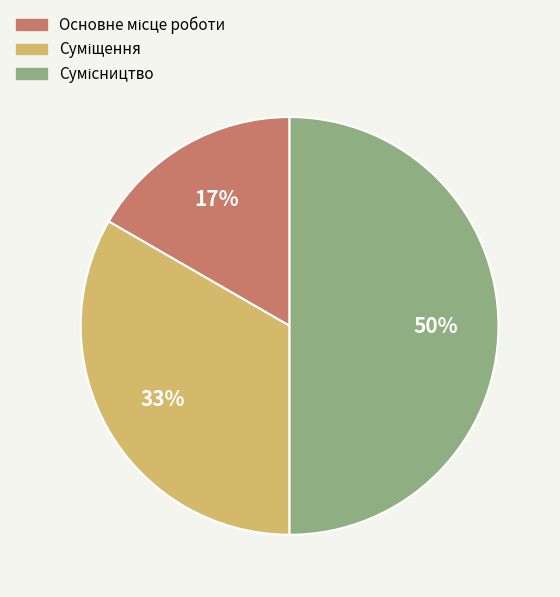

To the nearest percent, what is the average slice percentage?

33%